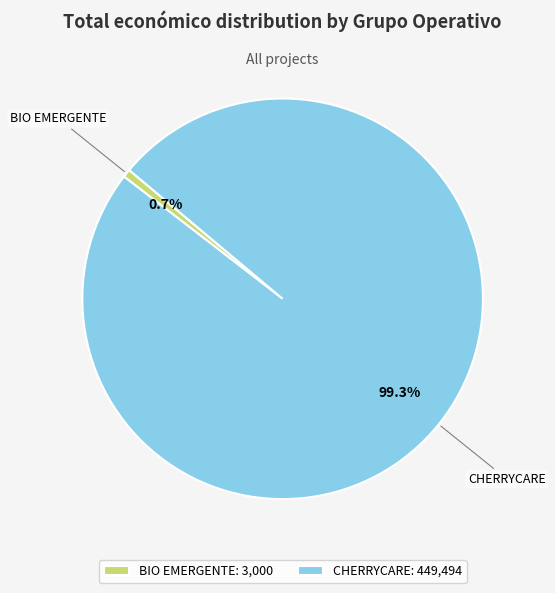

True or false: BIO EMERGENTE accounts for 11% of the total.

False